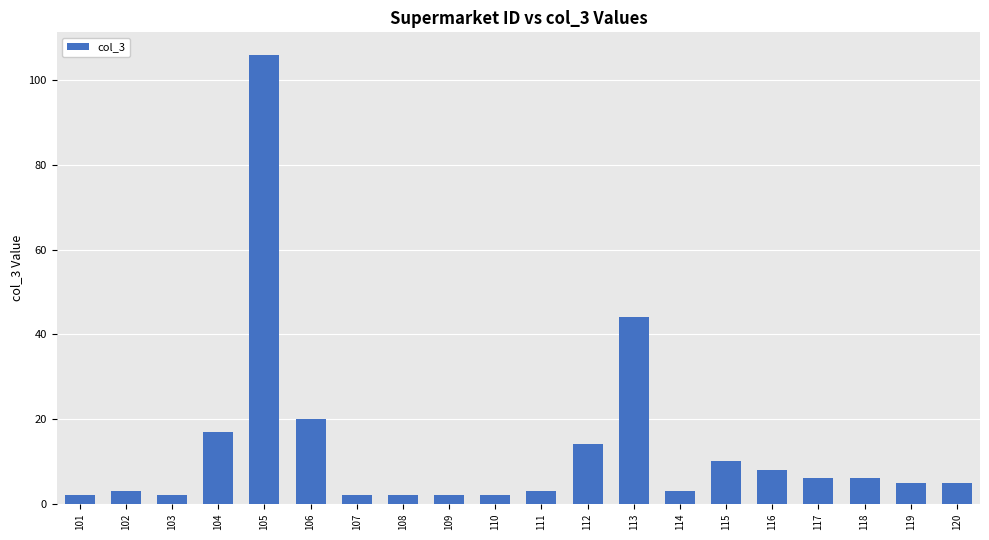

How many data points does each series have?

20